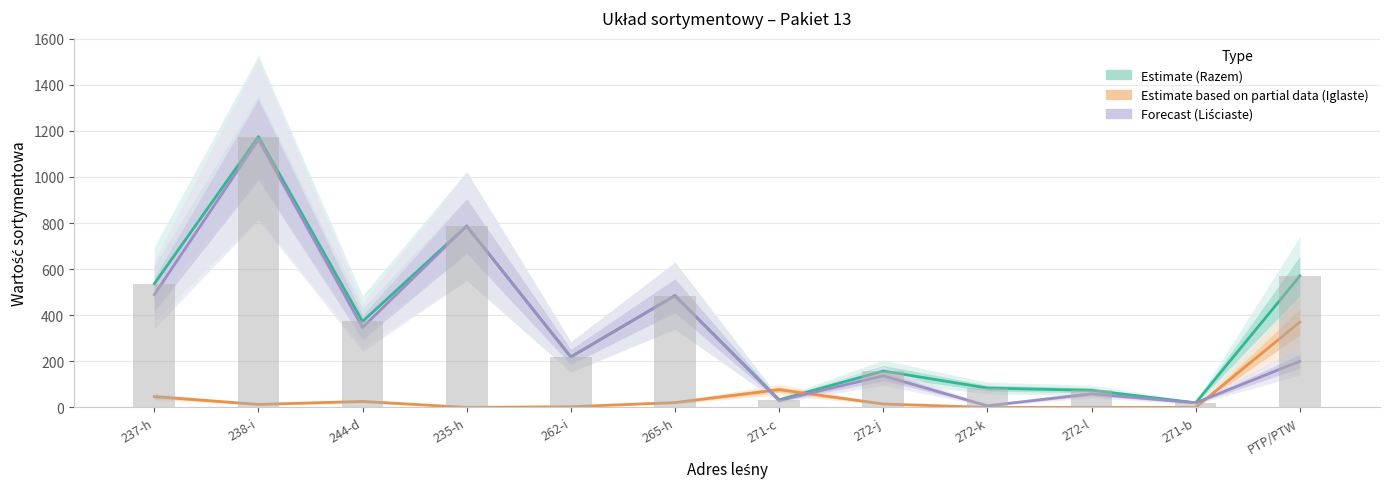

Is the value of Forecast (Liściaste) at 262-i greater than the value of Razem (raw) at 237-h?

No